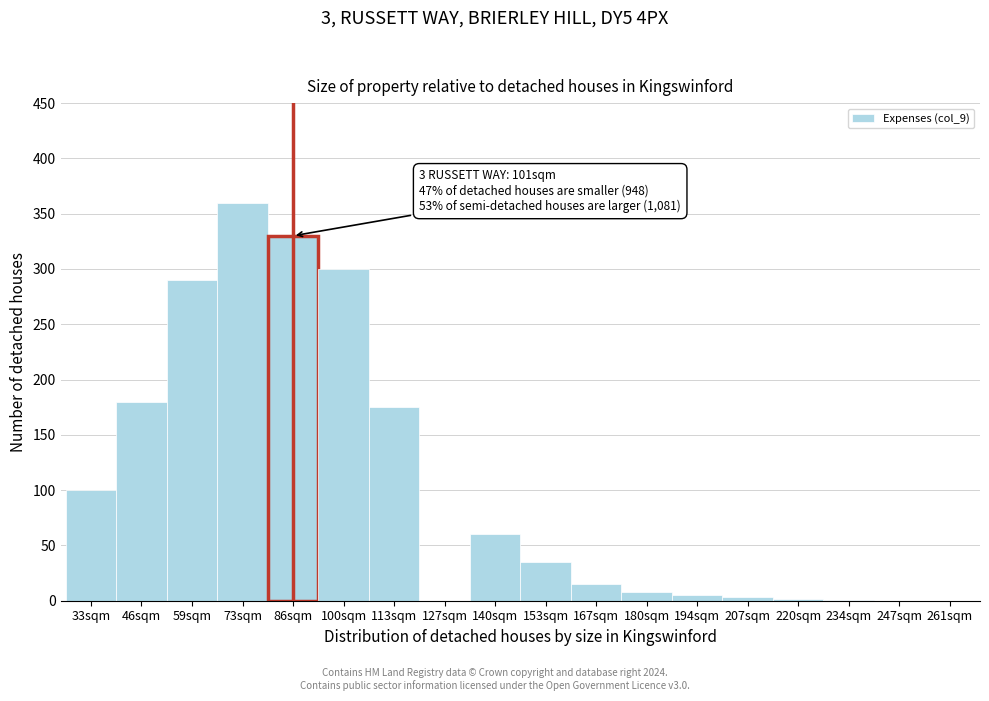

Which has a higher value, 59sqm or 247sqm?

59sqm